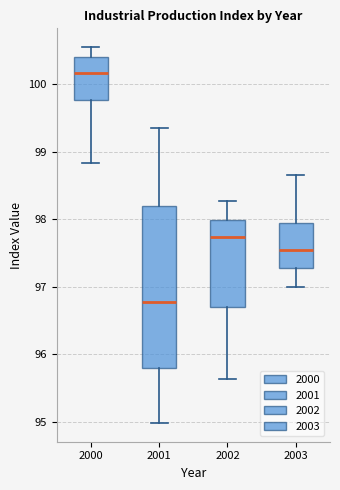

Which box has the lowest median line?

2001